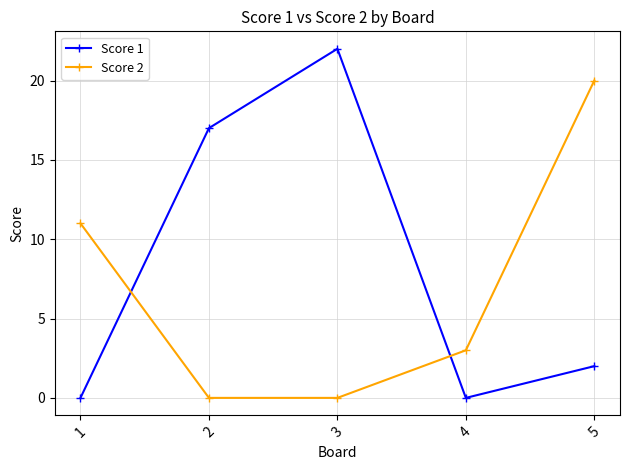

The Score 2 series shows 19 at 1. True or false?

False